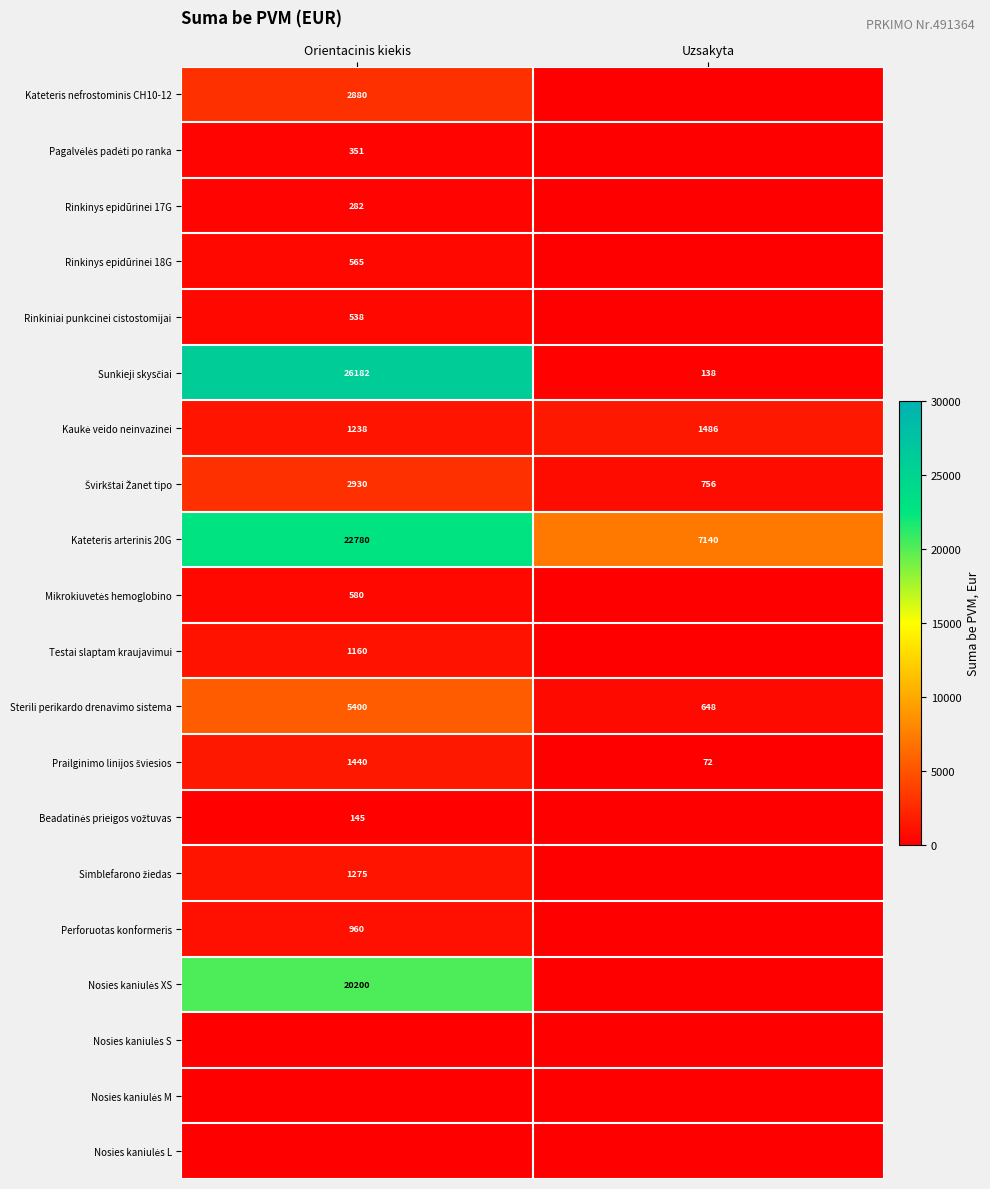

The value of Rinkiniai punkcinei cistostomijai at Orientacinis kiekis is 538. True or false?

True